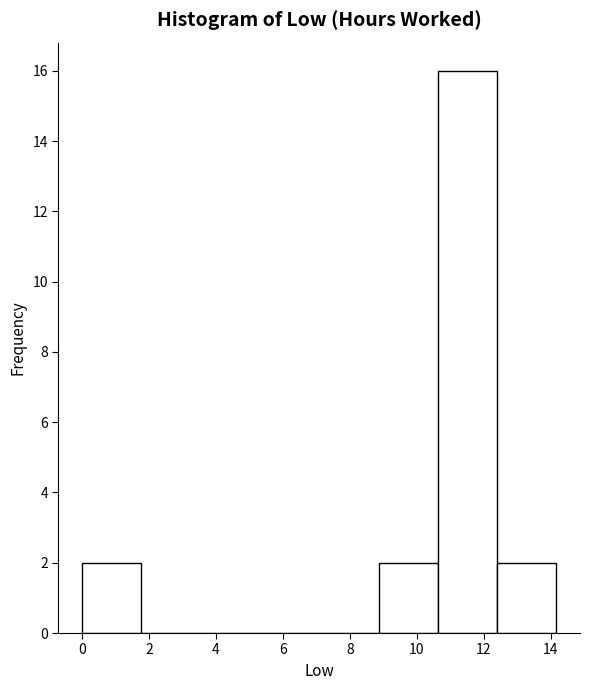

What is the height of the bar covering 8.8 to 10.6 on the x-axis? Neither the bar edges nor the heights are printed on the chart, so give them approximately, as read against the axes.

2